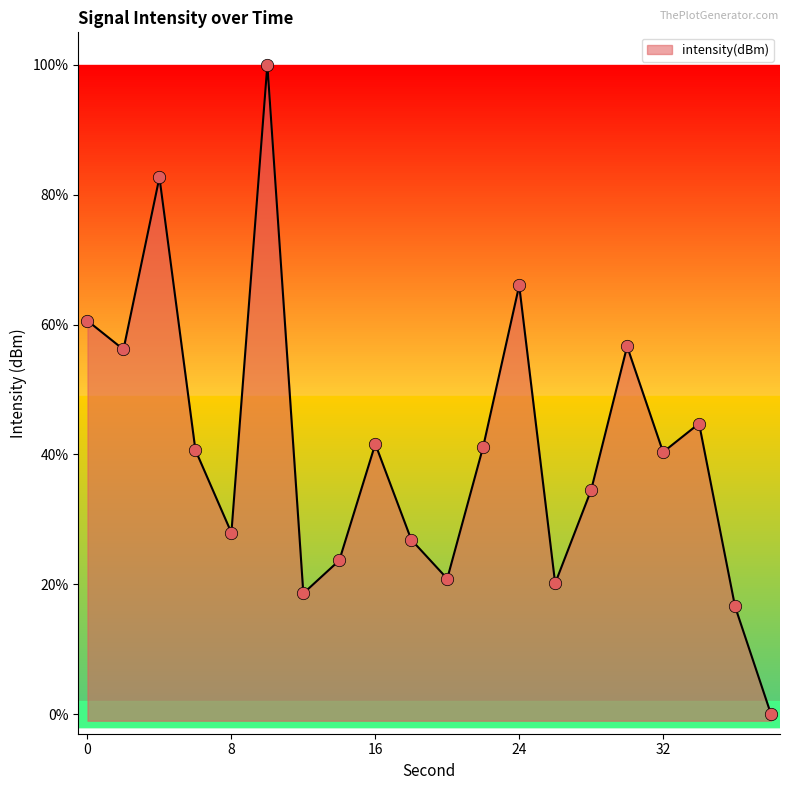

What is the change in value from 6 to 20?

-19.8